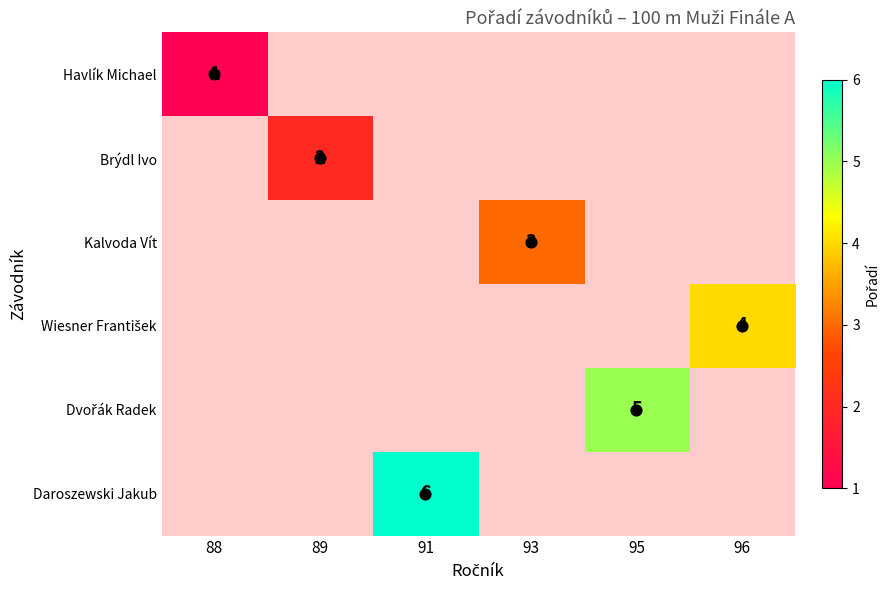

List the series in order of their peak value, lowest first.

Havlík Michael, Brýdl Ivo, Kalvoda Vít, Wiesner František, Dvořák Radek, Daroszewski Jakub